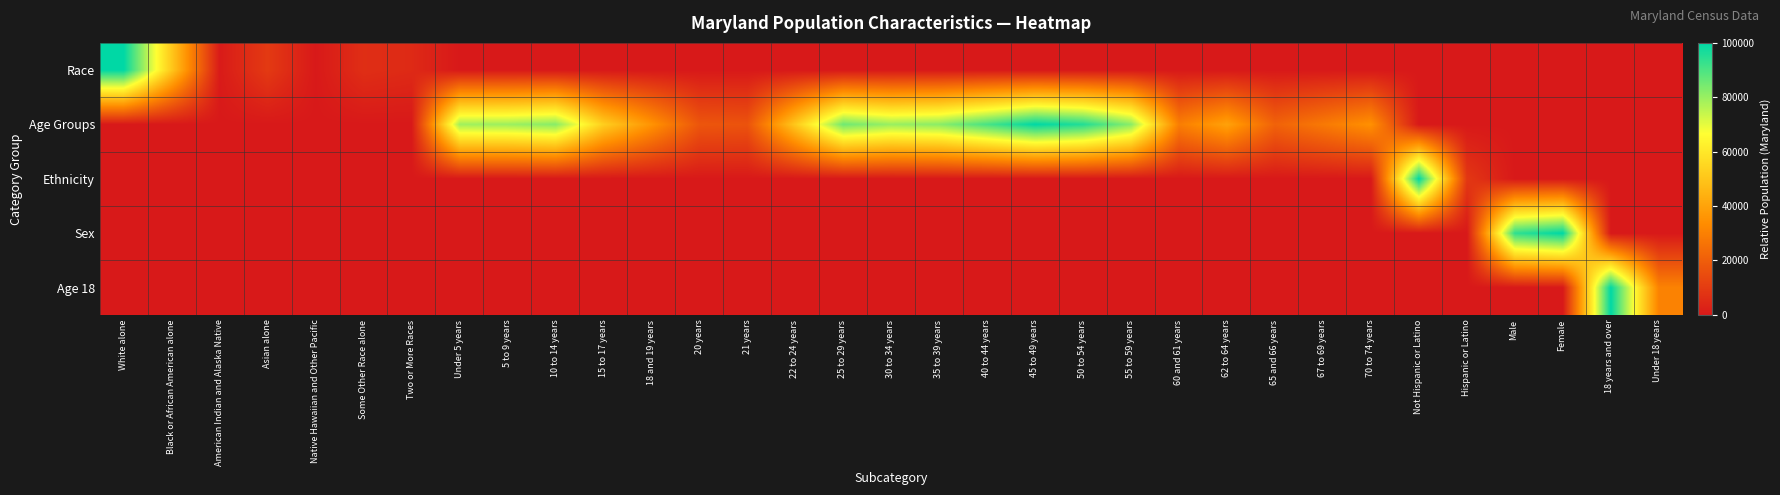

What is the difference between the highest and lowest values at Asian alone?

9491.7